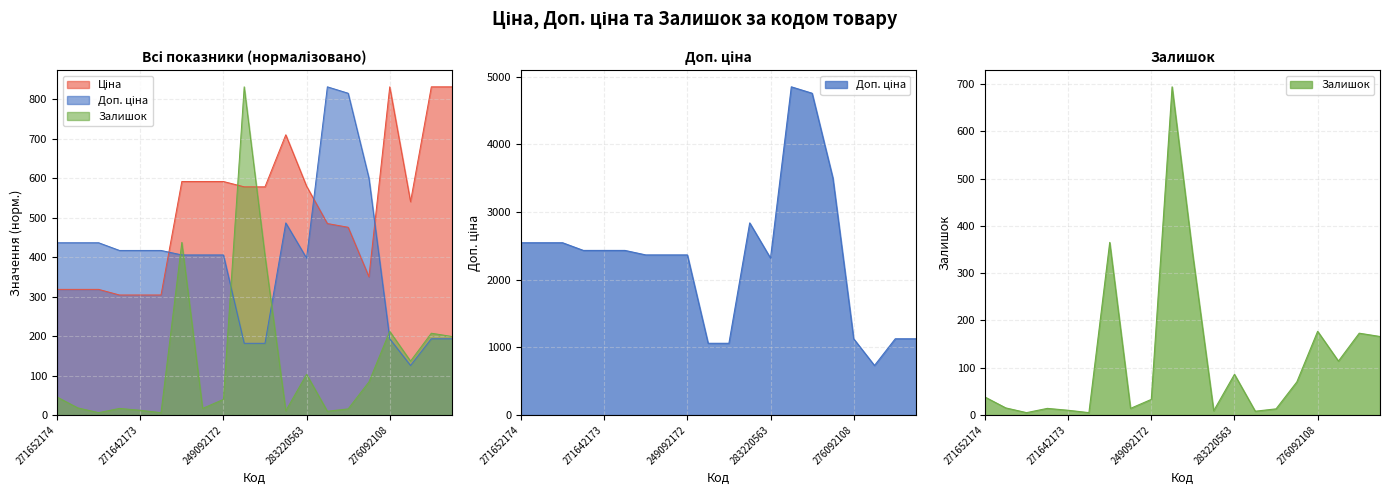

The Залишок series shows 23.9 at 271642174. True or false?

False